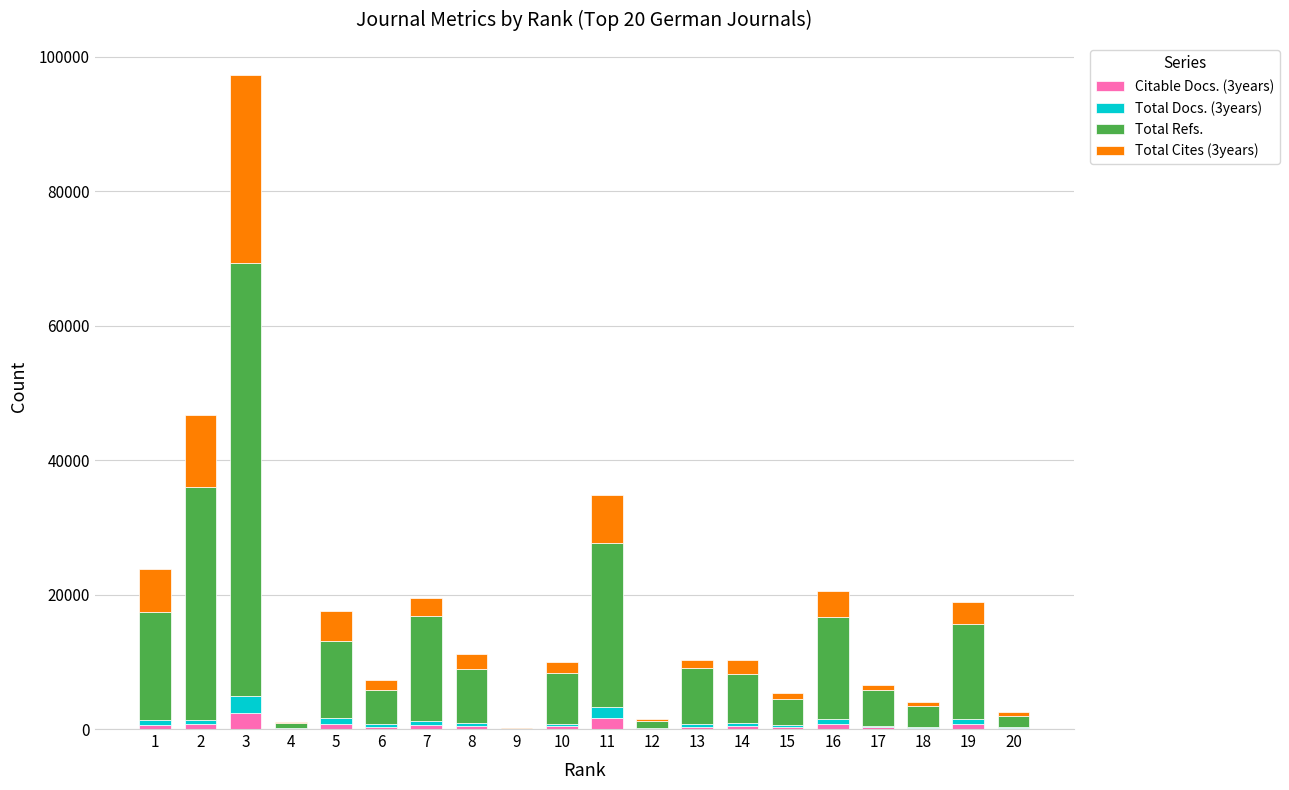

At which category is the sum across all series the highest?

3